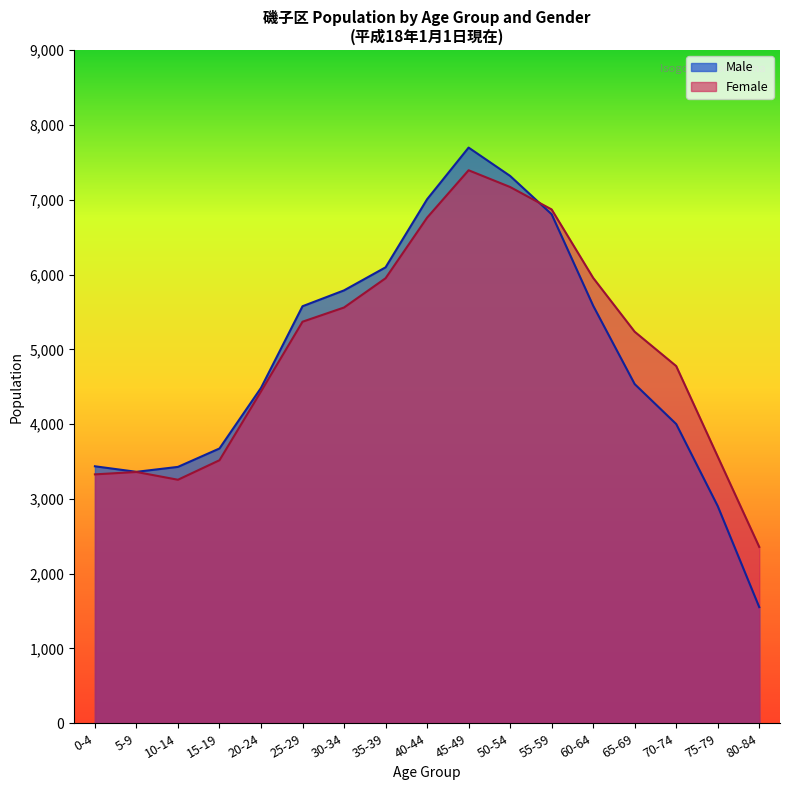

The value of Male at 5-9 is 3362. True or false?

True